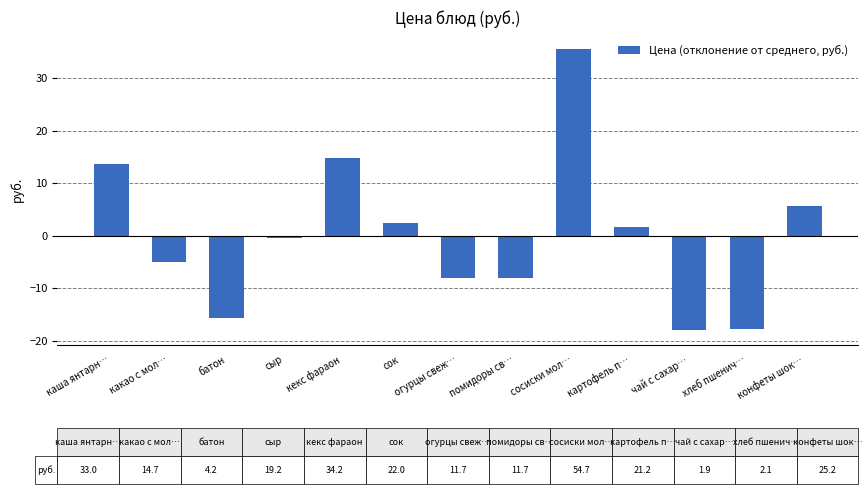

What is the difference between the values at огурцы свеж… and сосиски мол…?

43.7